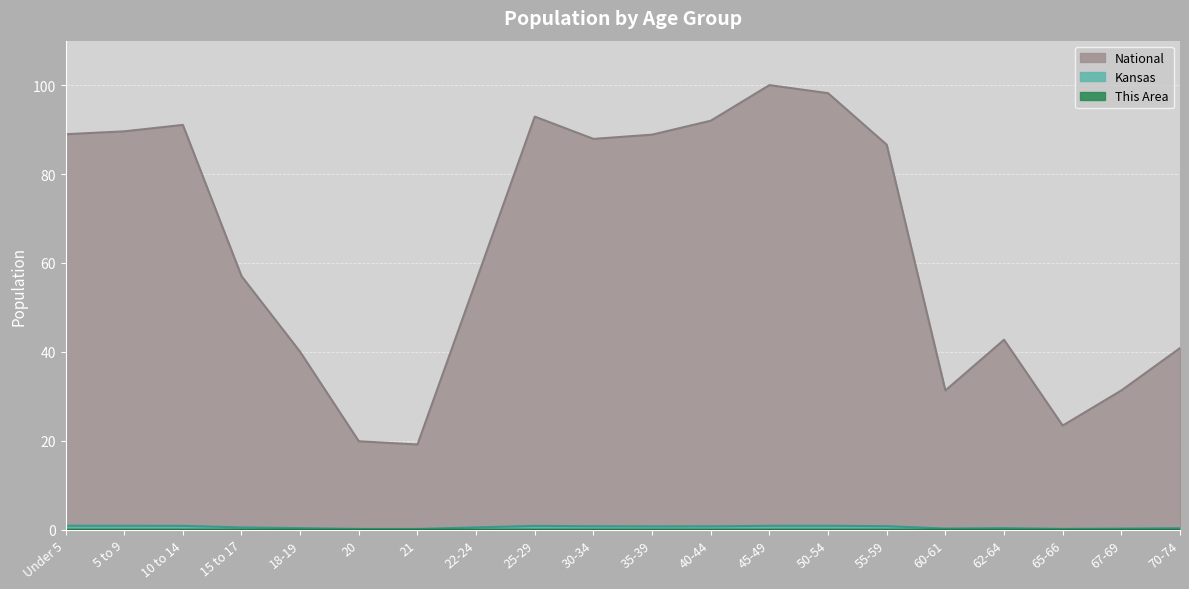

True or false: This Area and Kansas intersect in this chart.

False